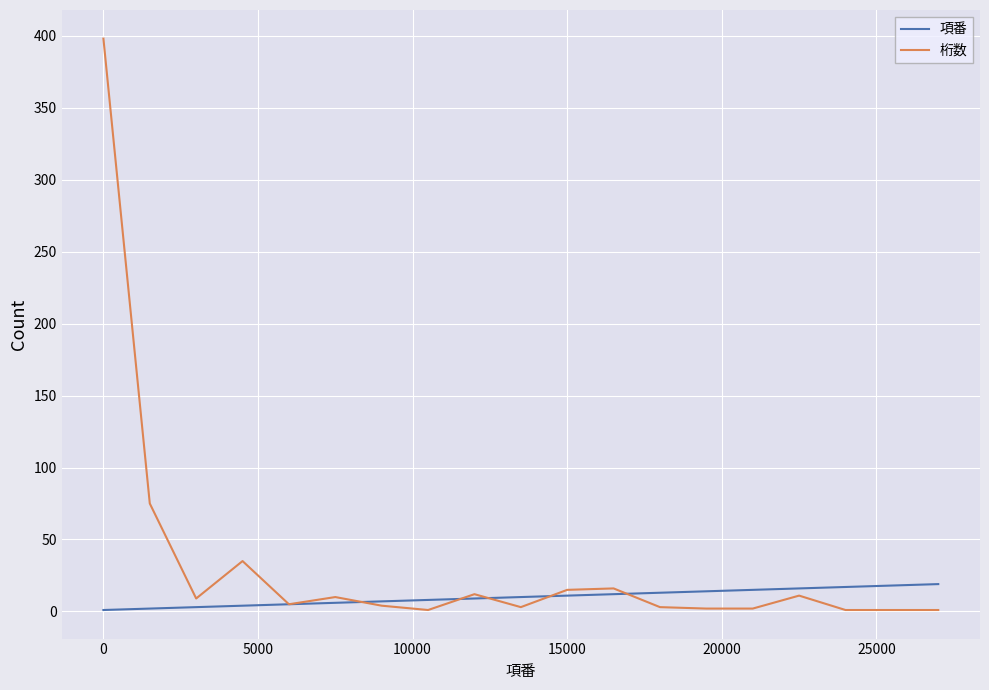

List the series in order of their overall mean, highest first.

桁数, 項番